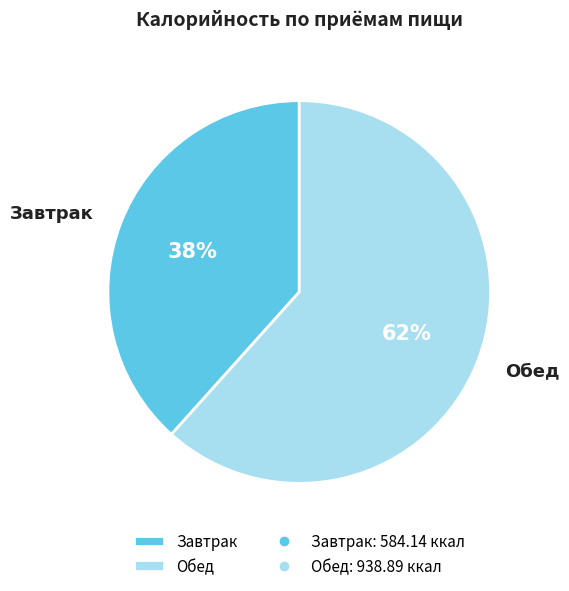

What is the ratio of the value at Завтрак to the value at Обед?

0.6